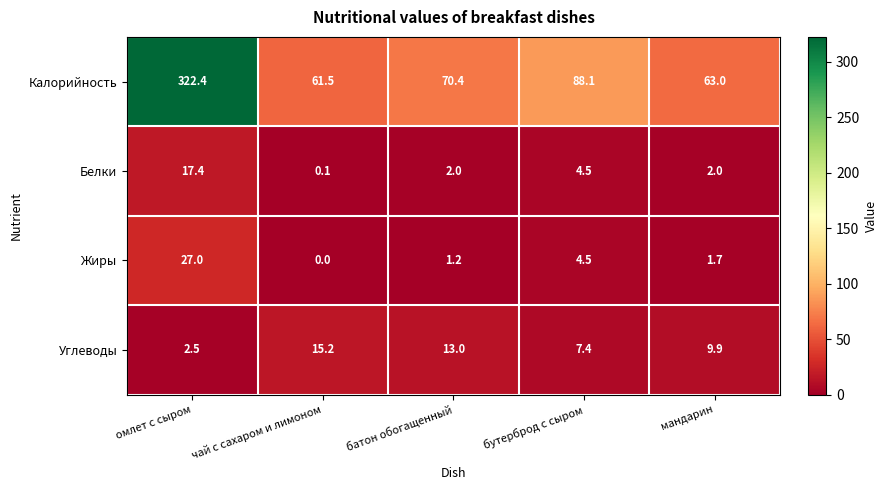

The value of Углеводы at омлет с сыром is 4.3. True or false?

False